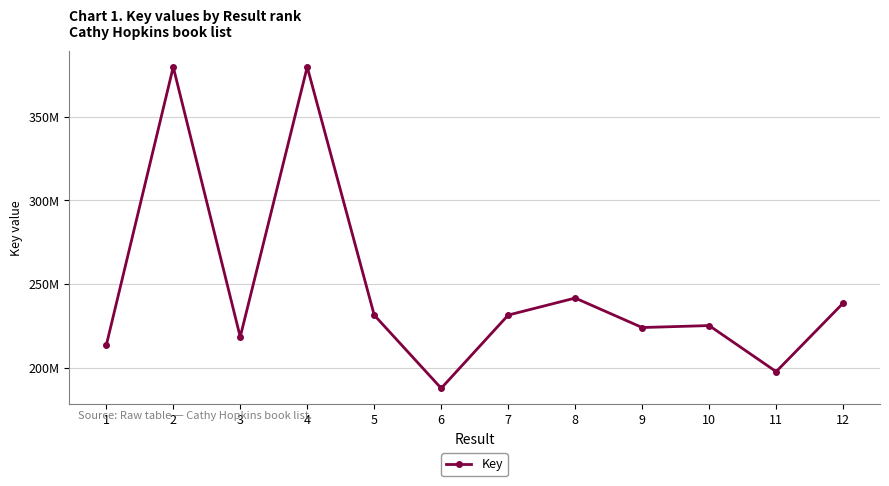

The chart shows a value of 21837632 at 3. True or false?

True